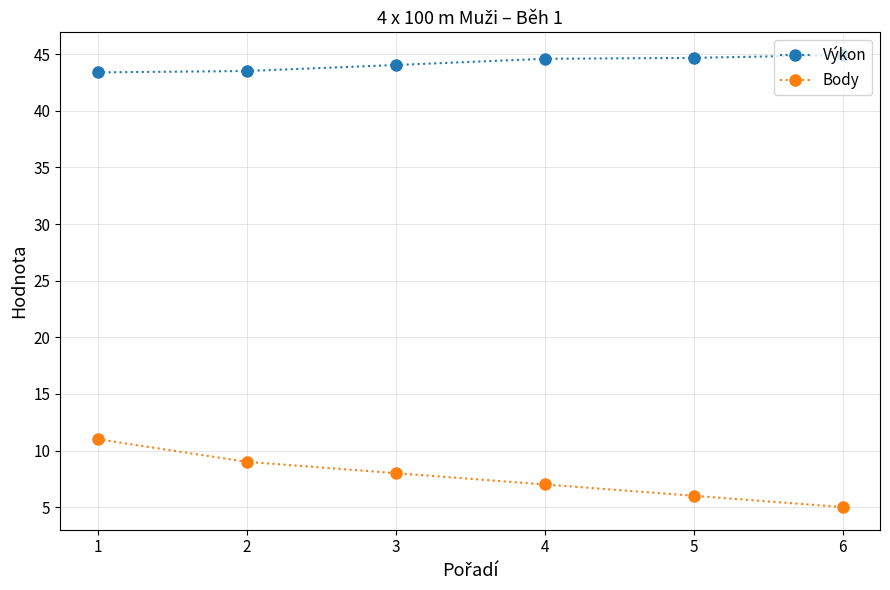

True or false: Body has more than 1 interior local peaks.

False